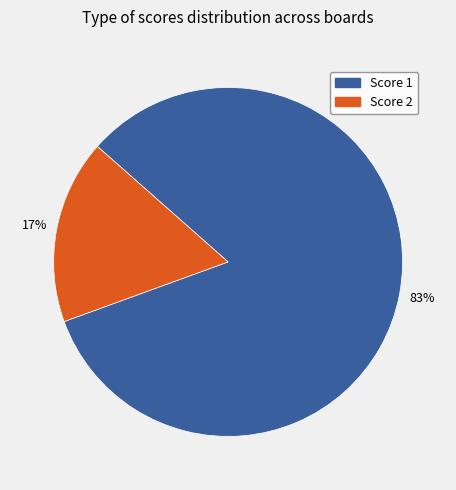

Is there any slice that represents more than half of the pie?

Yes